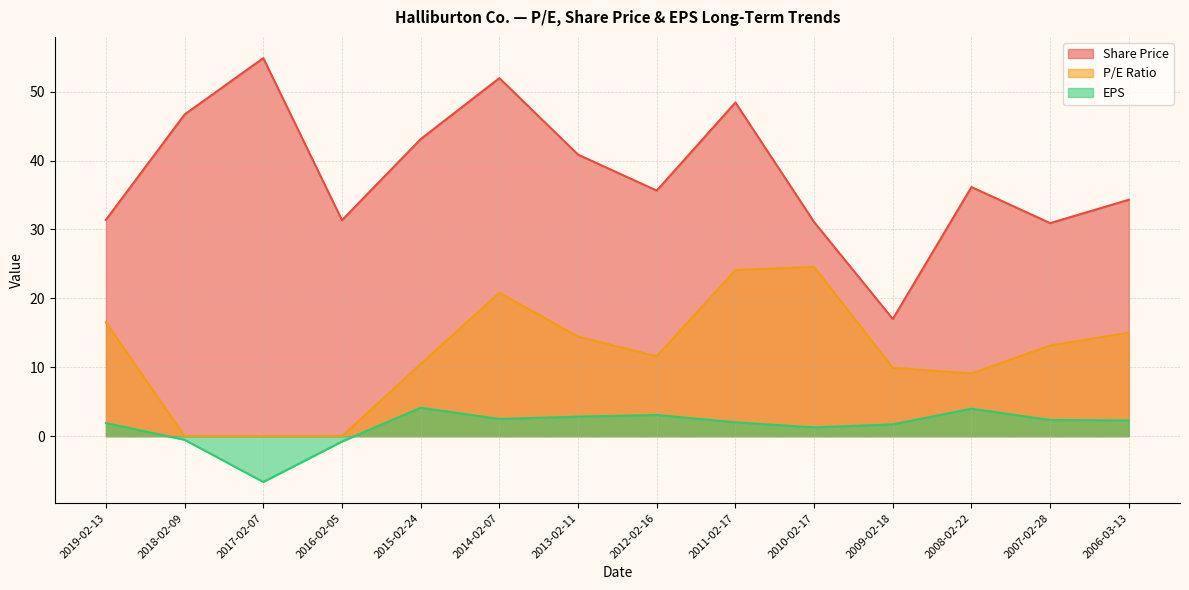

At which label does Share Price first exceed 36?

2018-02-09